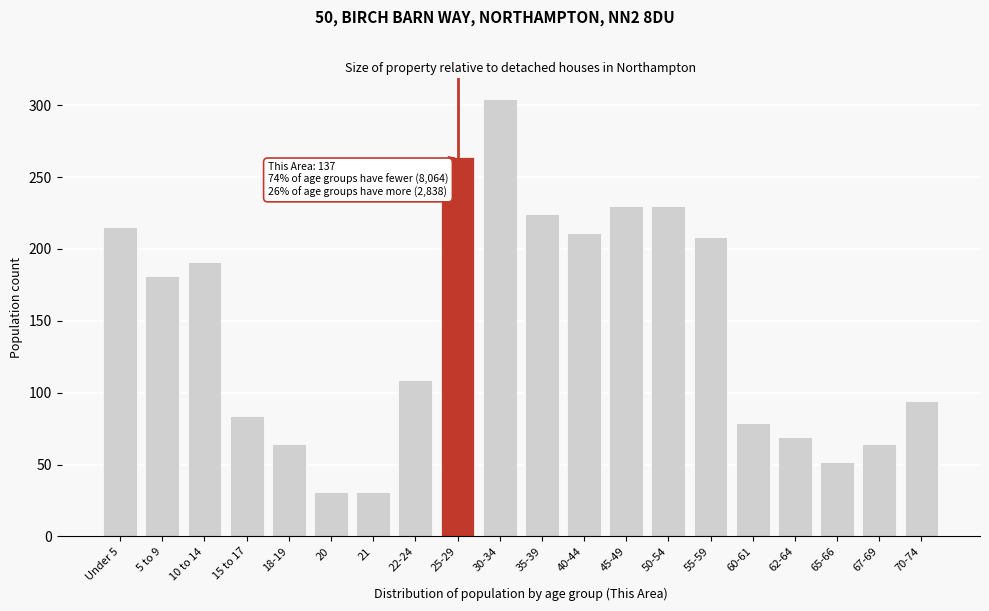

Reading left to right, transcribe all the data shown in this chart.

215	181	191	84	64	31	31	109	264	304	224	211	230	230	208	79	69	52	64	94